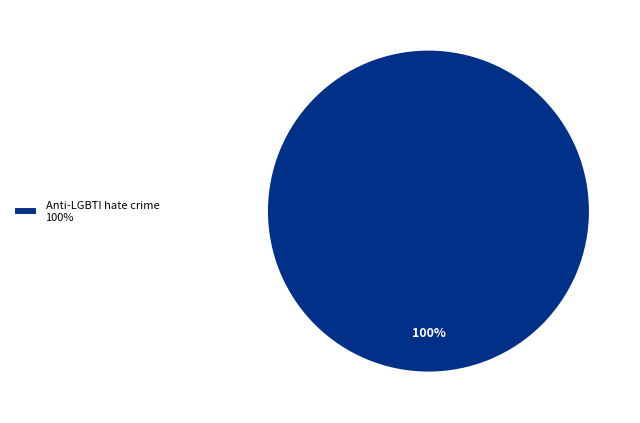

Which slice represents more than half of the pie?

Anti-LGBTI hate crime 100%